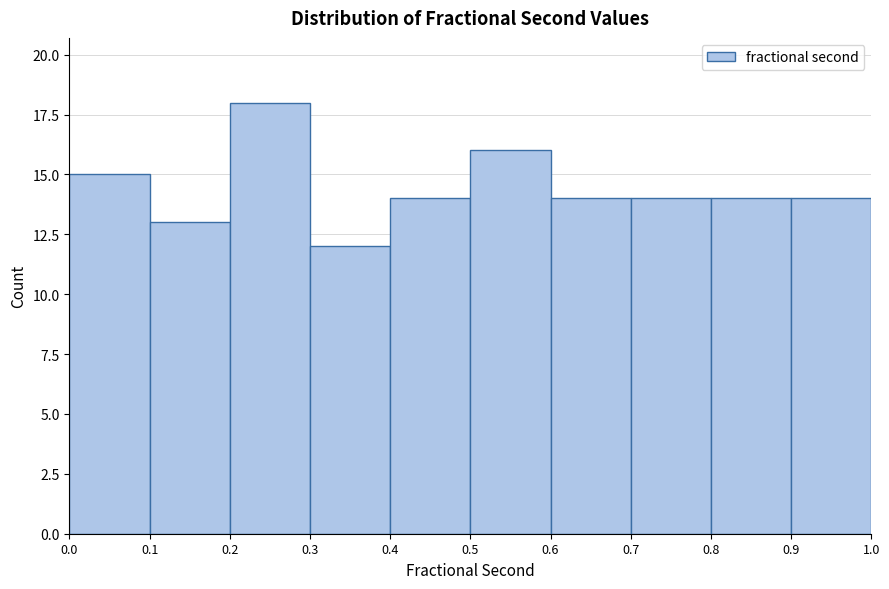

Reading left to right, list every bar in this chart as the range it spans on the x-axis followed by its height. The values are not printed on the chart, so give them approximately, as read against the axis.

0.0 to 0.1: 15
0.1 to 0.2: 13
0.2 to 0.3: 18
0.3 to 0.4: 12
0.4 to 0.5: 14
0.5 to 0.6: 16
0.6 to 0.7: 14
0.7 to 0.8: 14
0.8 to 0.9: 14
0.9 to 1.0: 14